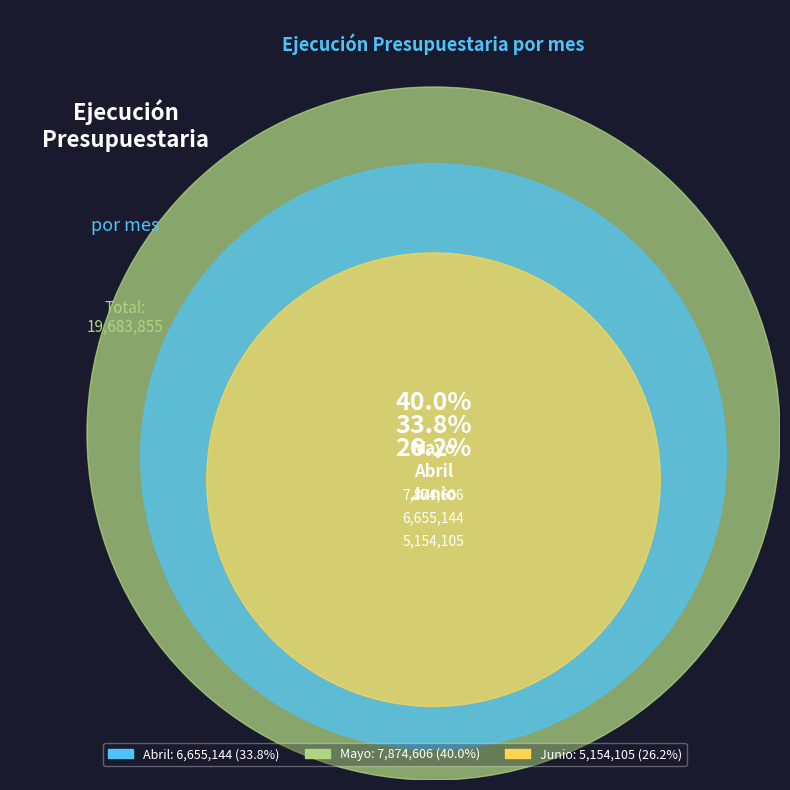

What percentage is NOT represented by Abril?

66.2%